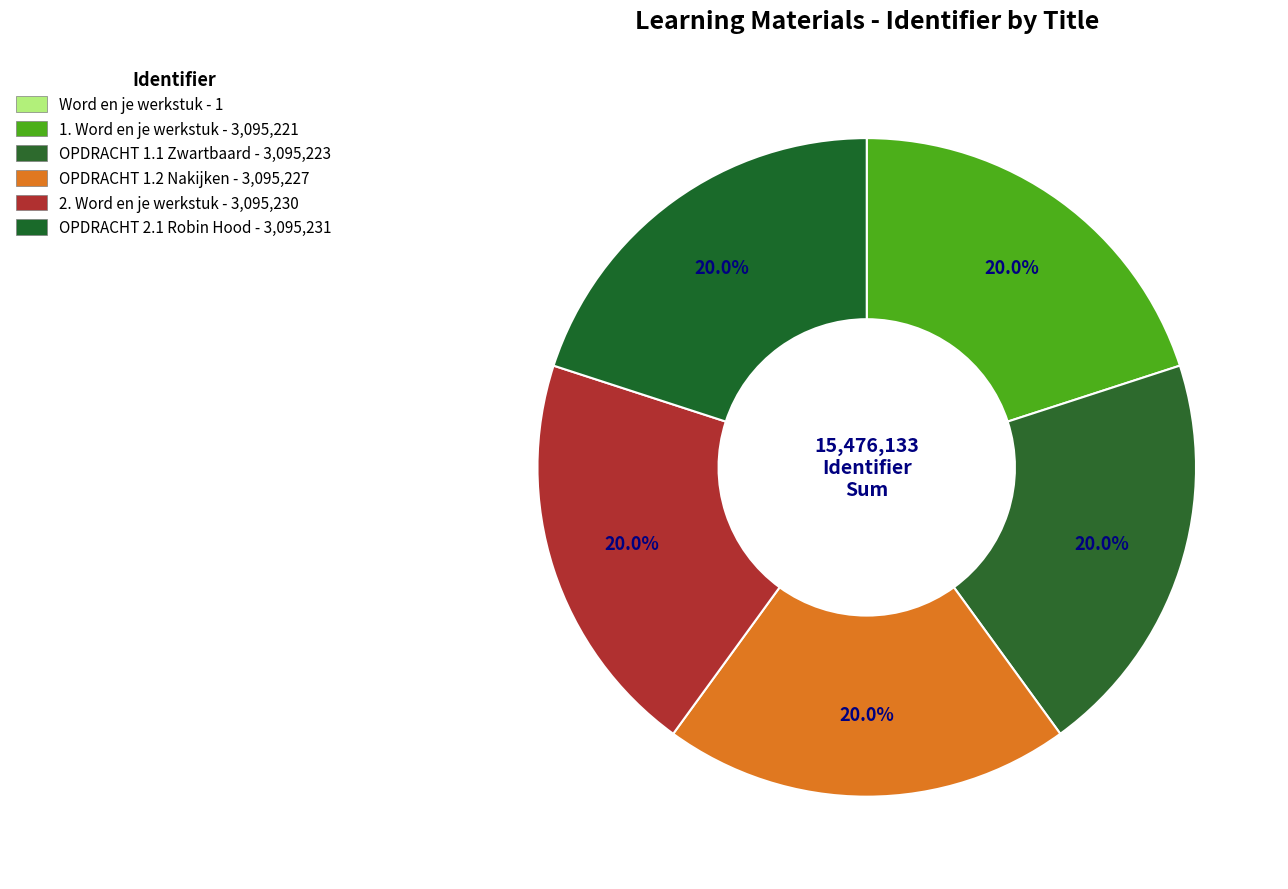

Is it true that OPDRACHT 1.2 Nakijken is 8% of the pie?

False